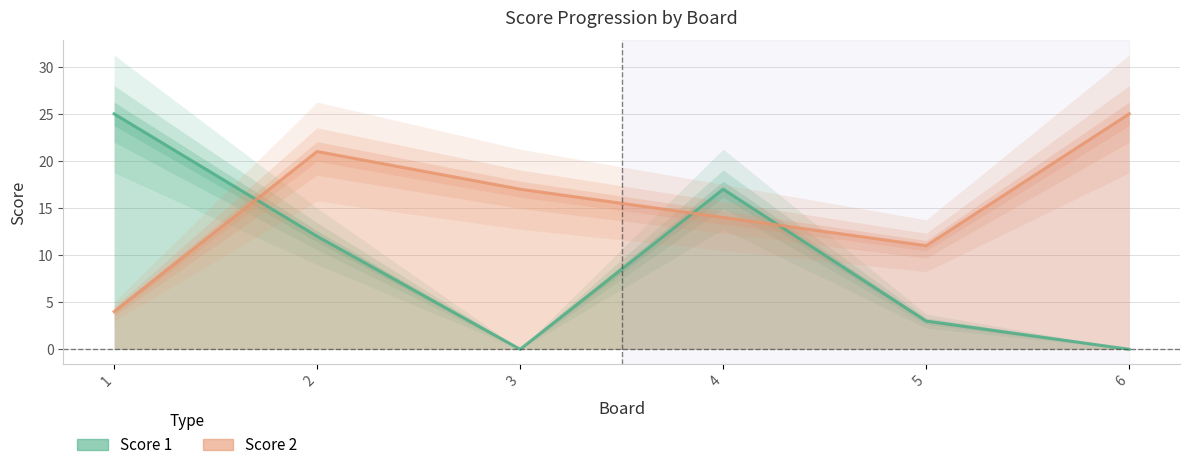

Is this an area chart (filled region under the line)?

No